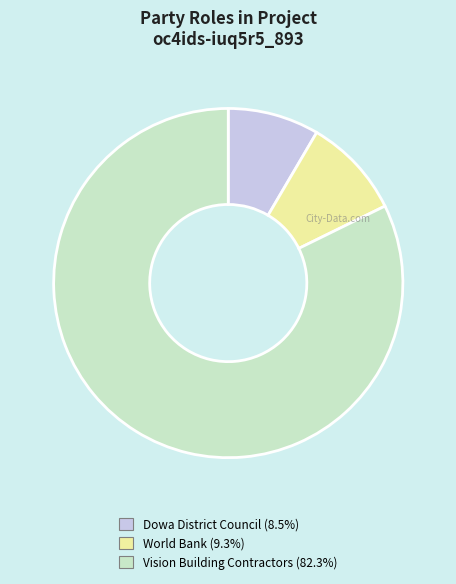

Approximately how many times larger is the value at World Bank compared to Dowa District Council?

1.1